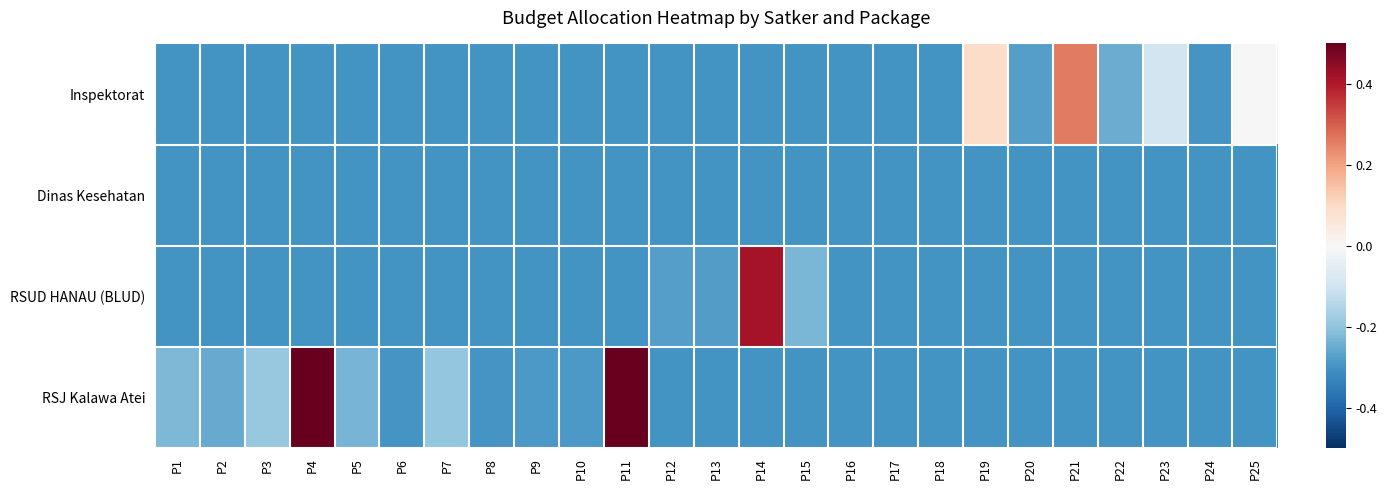

What is the maximum value shown in the chart?

0.7